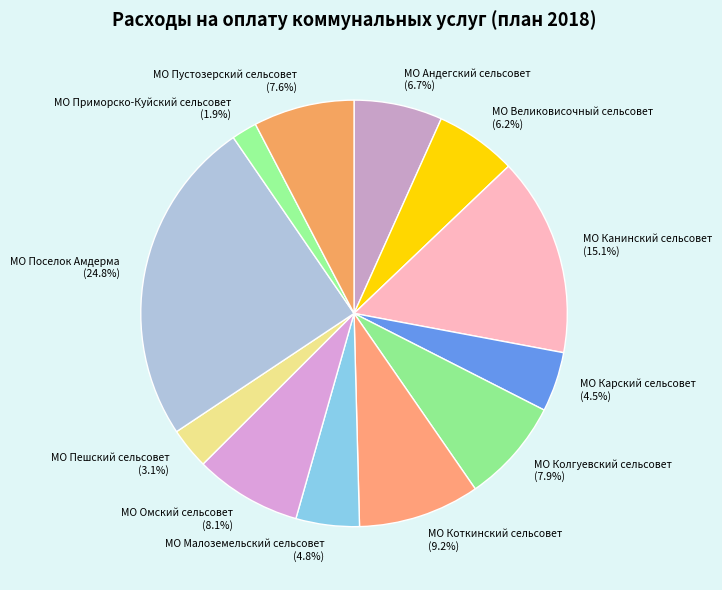

Is it true that МО Коткинский сельсовет is 9% of the pie?

True